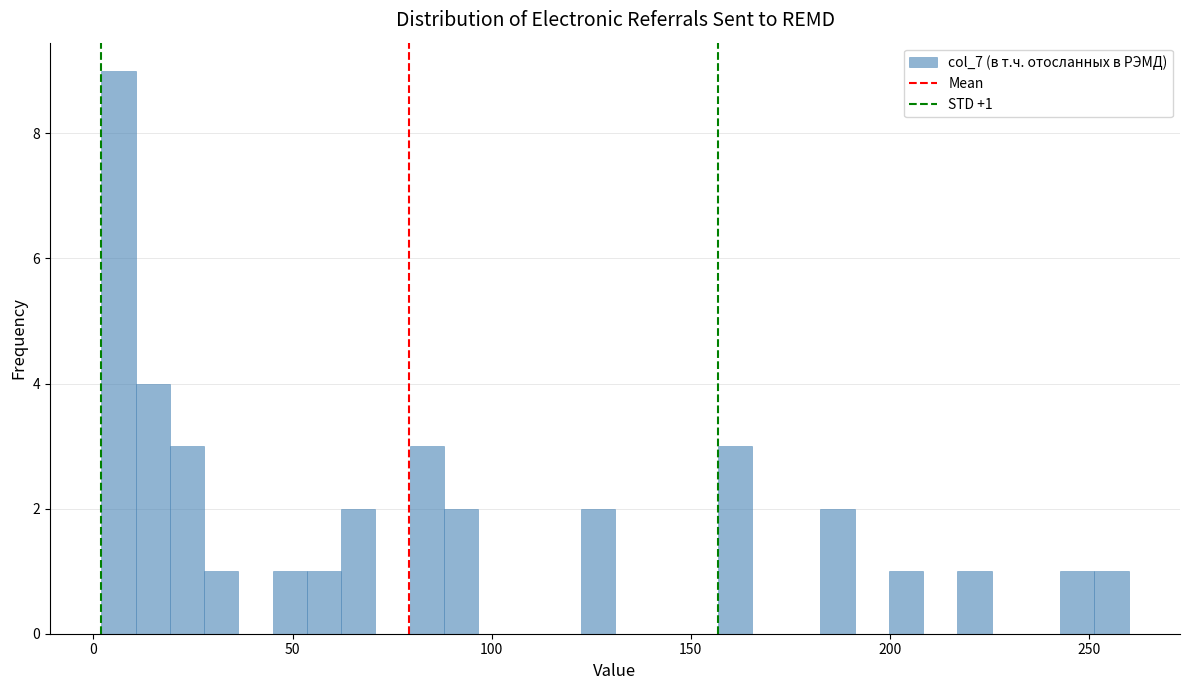

Read against the x-axis, roughly where is the centre of the tallest bar?

5